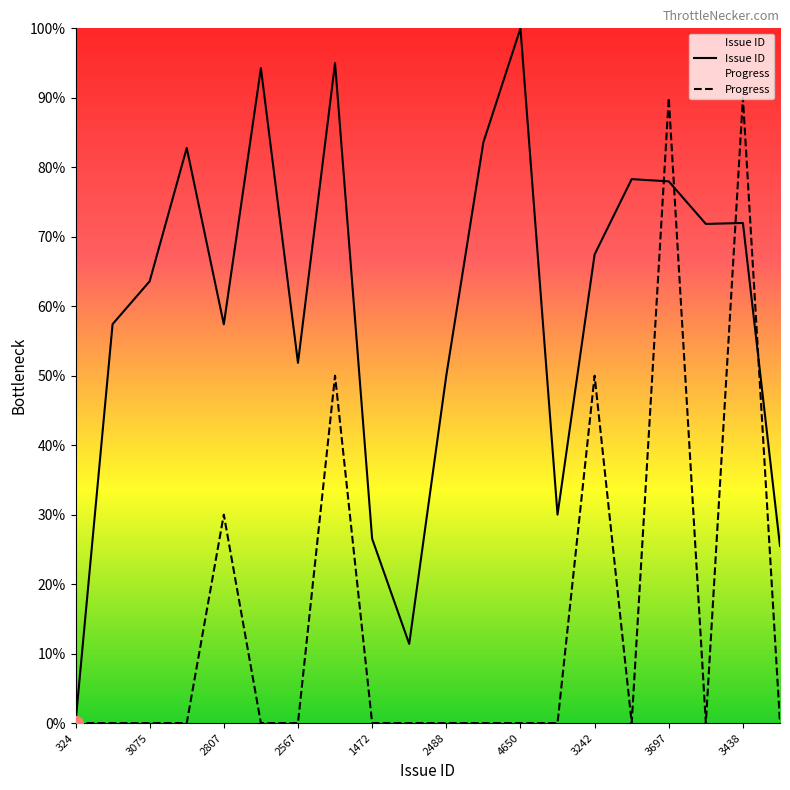

Read the Issue ID value at 3242.

67.5